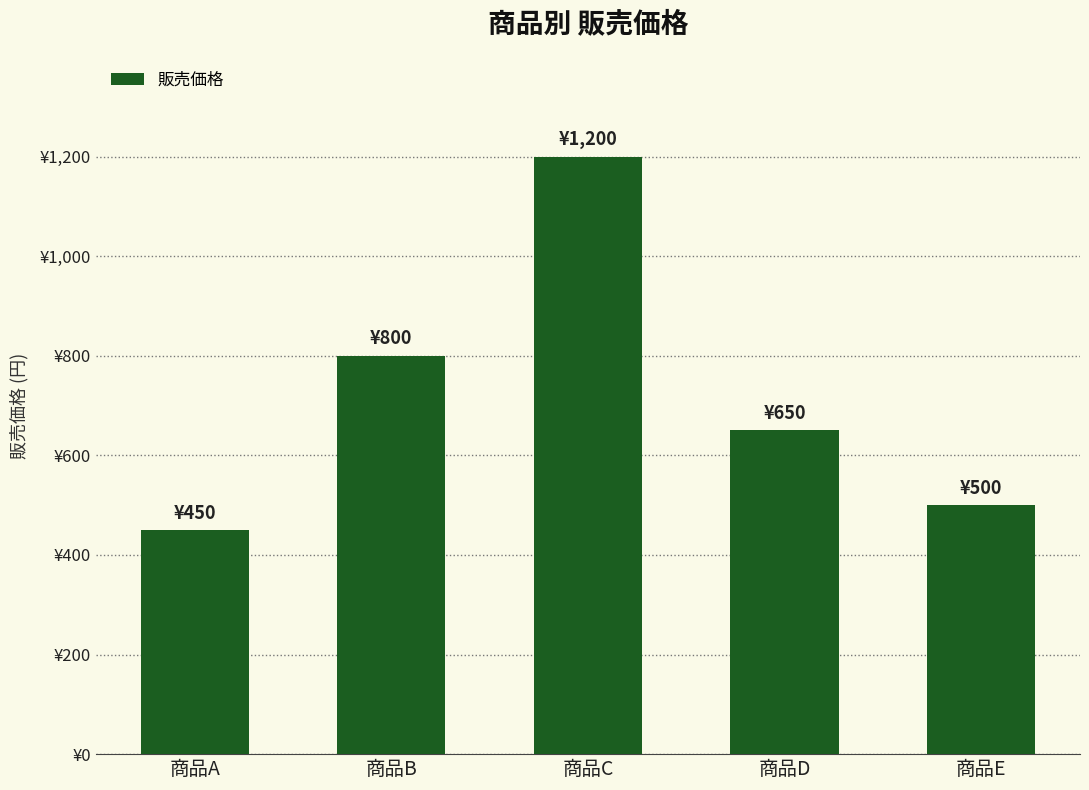

What is the minimum value shown in the chart?

450